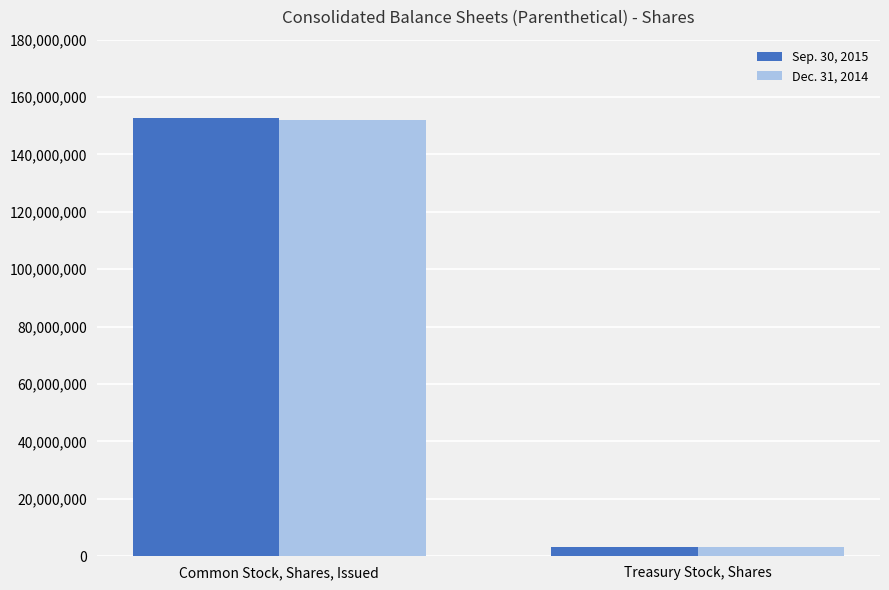

What is the lowest value of the Dec. 31, 2014 series?

3253781